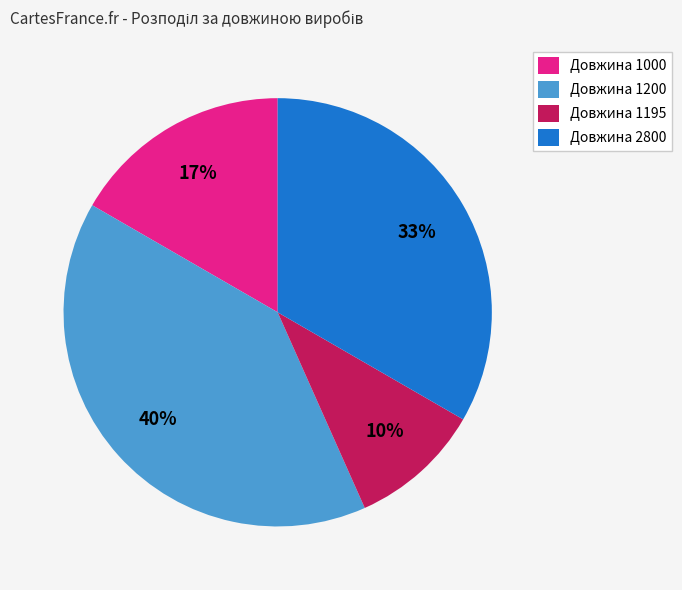

What percentage is the Довжина 1195 slice, to the nearest percent?

10%